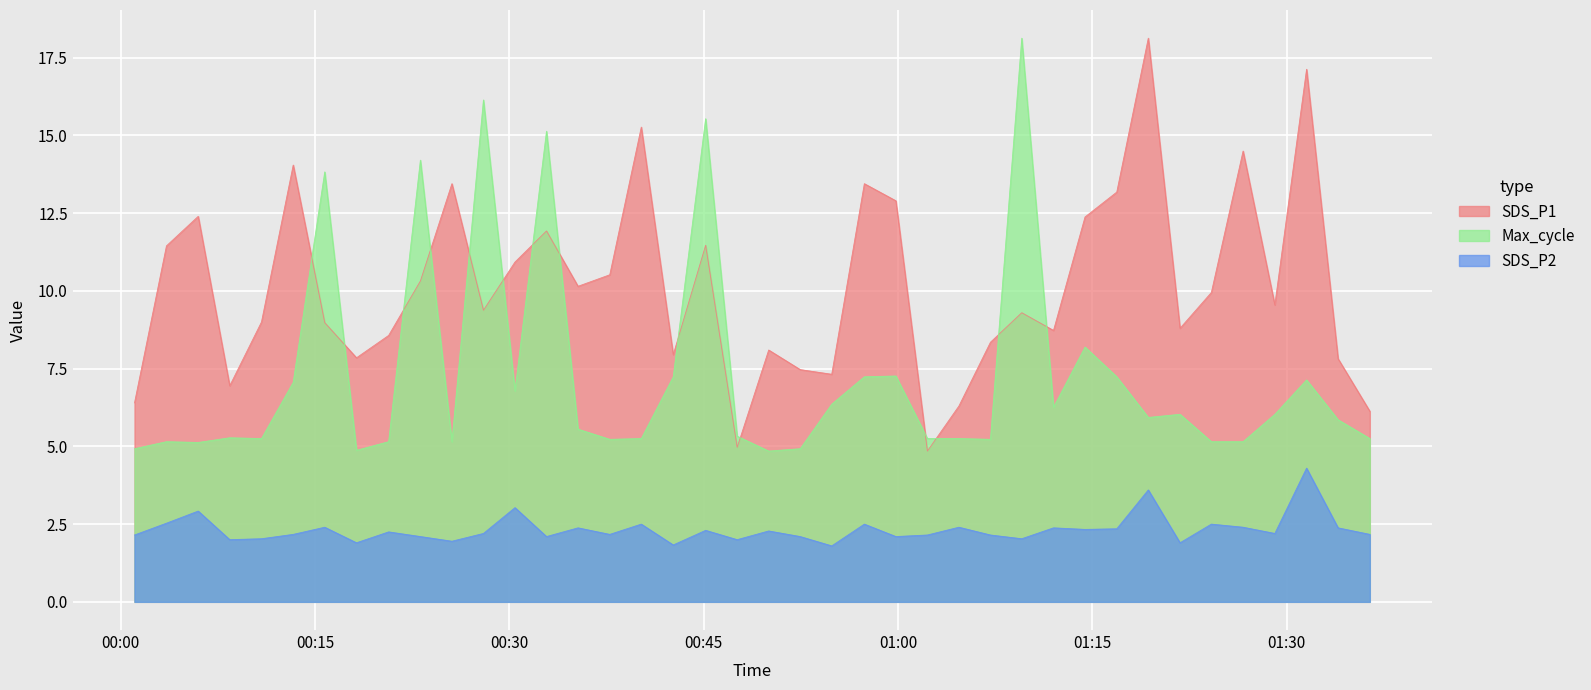

Which series has the largest total across all categories?

SDS_P1